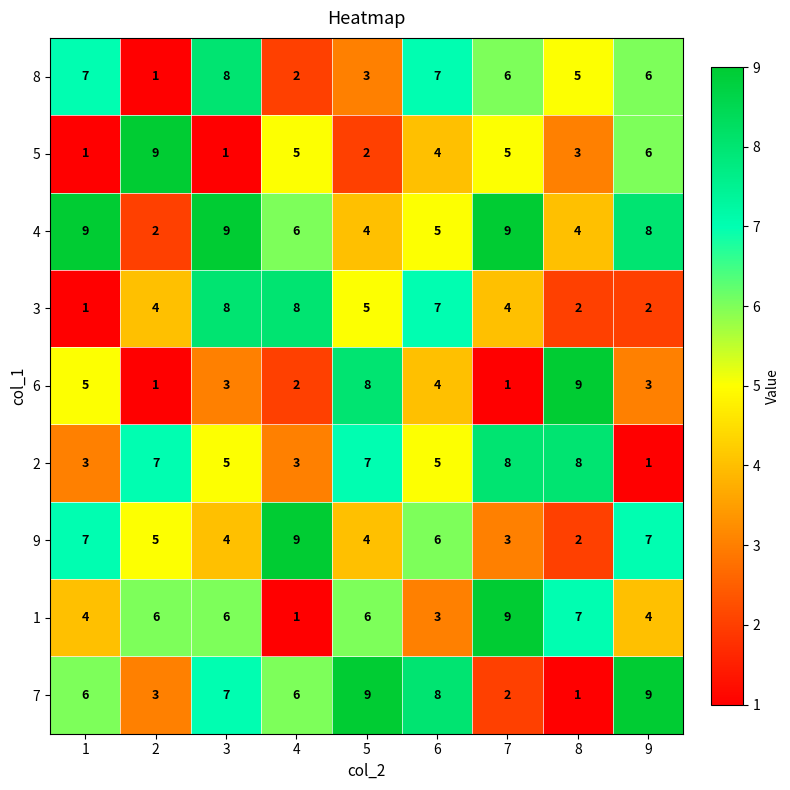

Which series has the largest total across all categories?

4